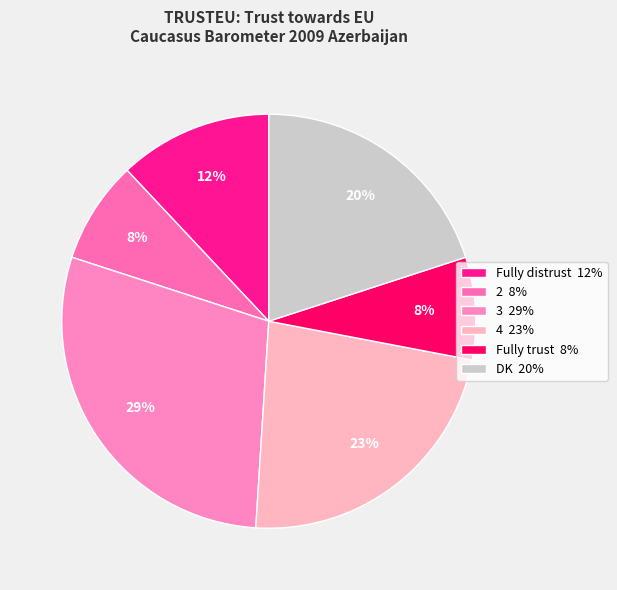

What portion of the pie excludes 2?

92.0%